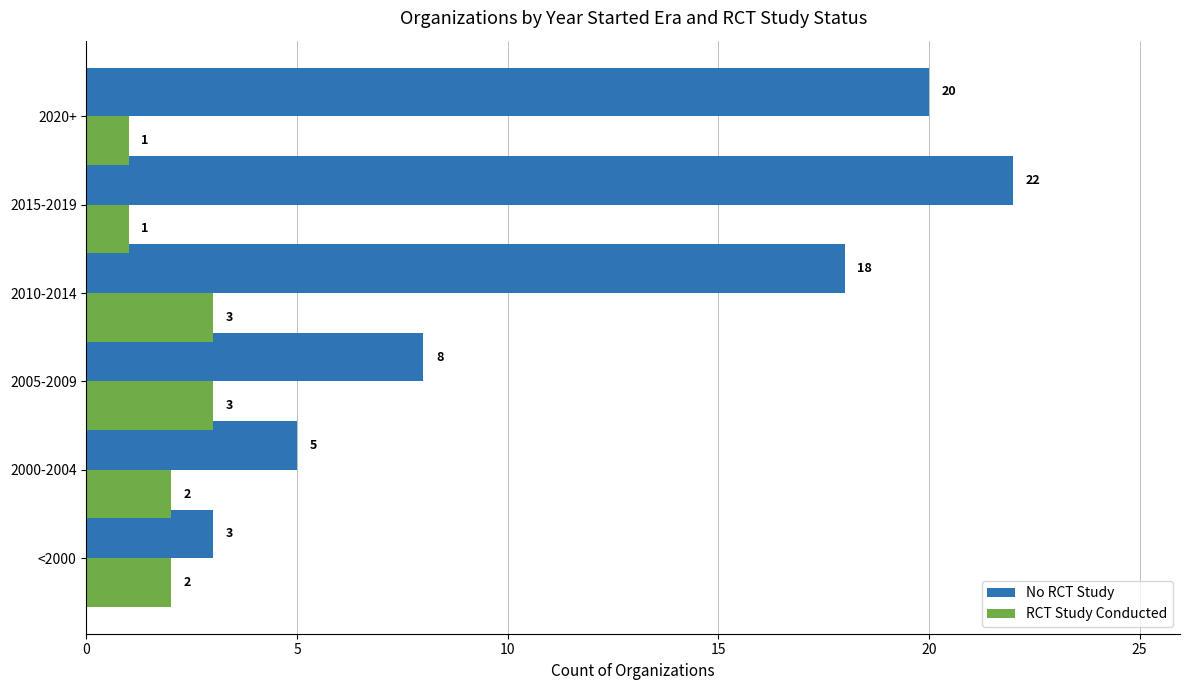

What is the average value of the No RCT Study series?

13